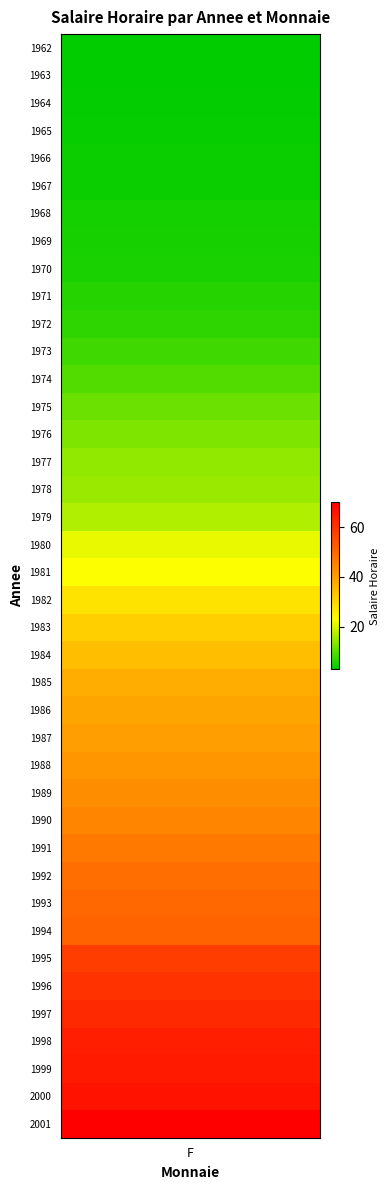

What is the minimum value shown in the chart?

2.8